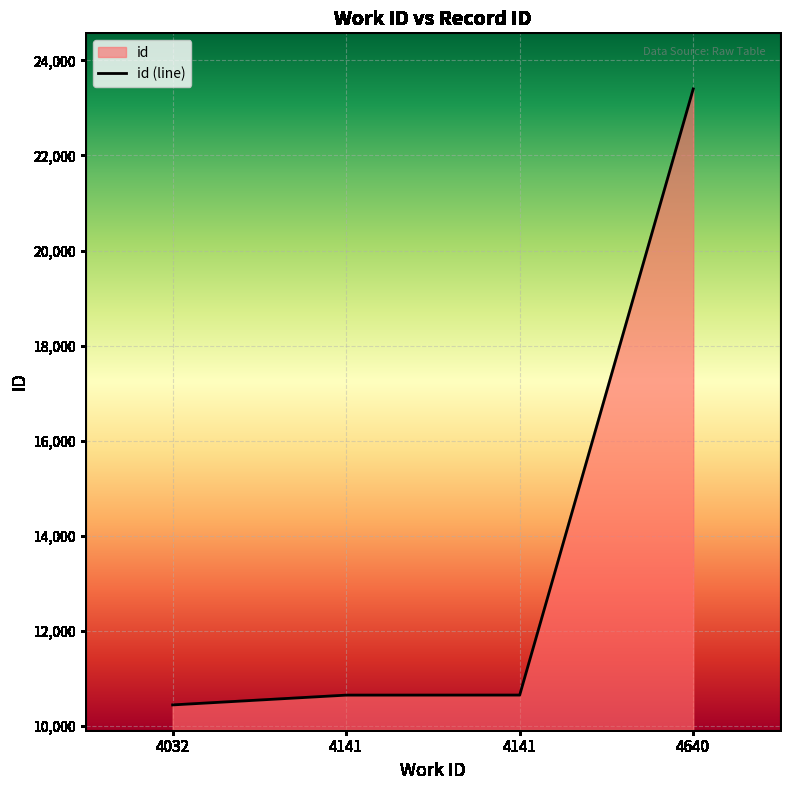

True or false: the data shows 10644 at 4141.

True